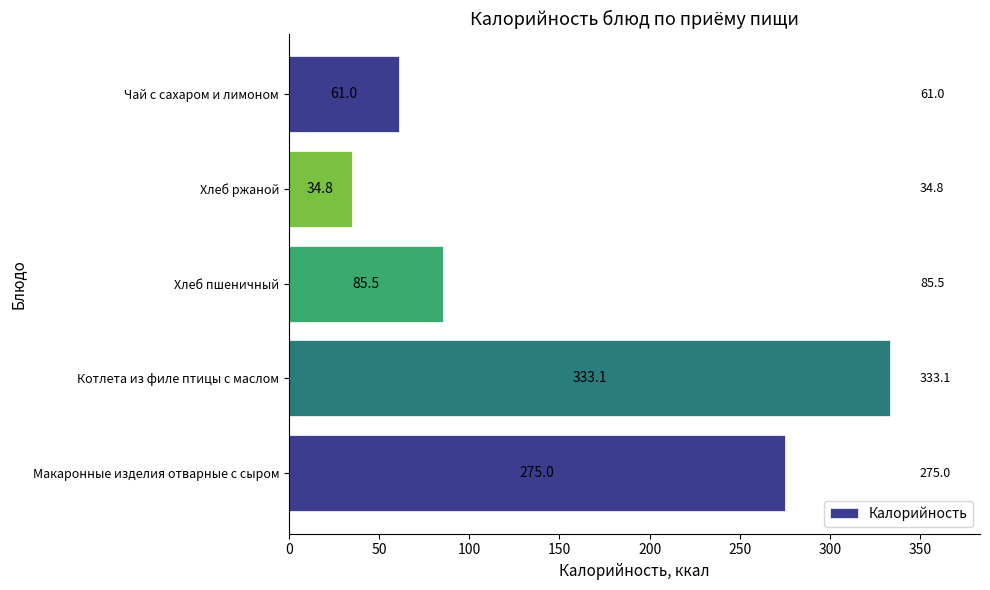

What is the change in value from Хлеб ржаной to Чай с сахаром и лимоном?

+26.2